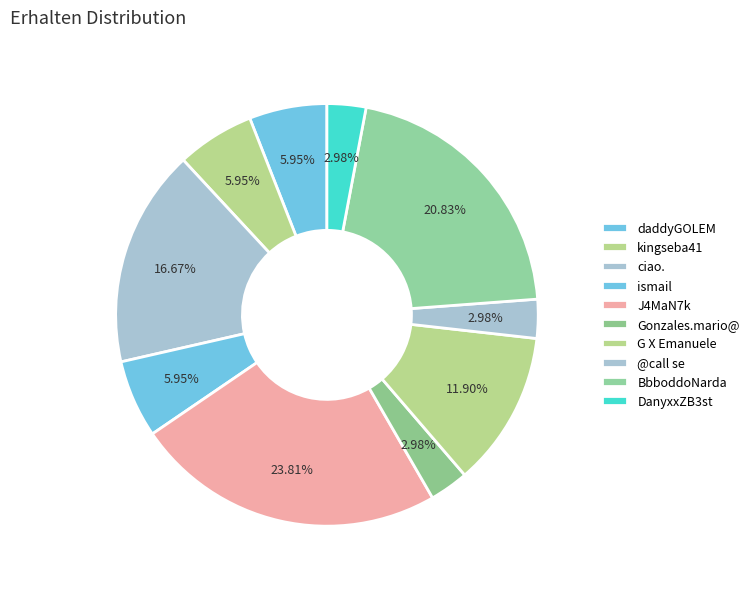

To the nearest percent, what is the difference between the largest and smallest slice percentages?

21%